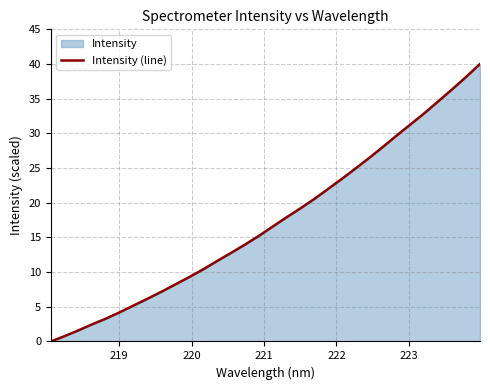

What is the greatest value displayed?

40.0